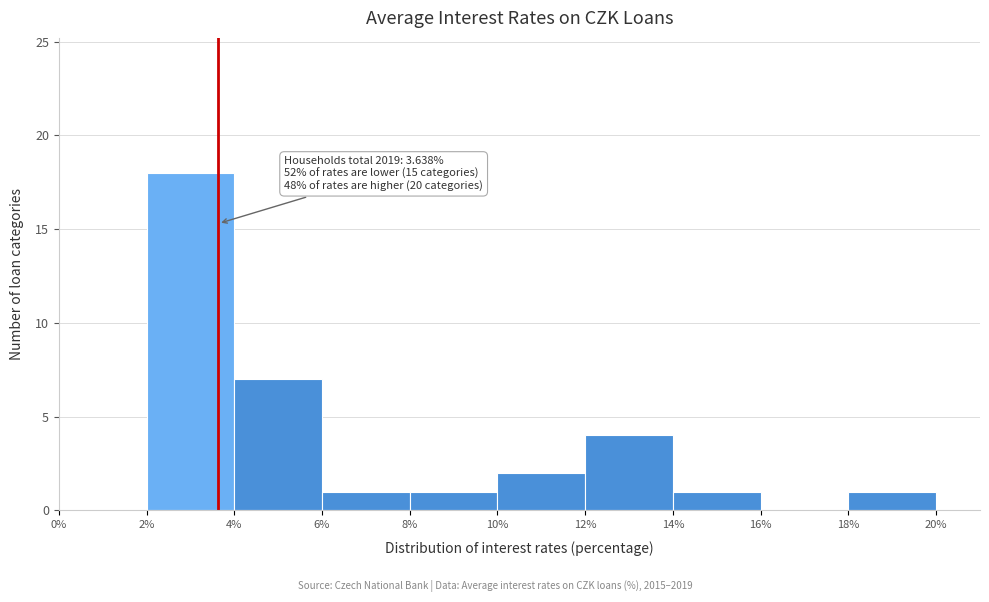

Over which range of the x-axis is the bar tallest?

2% to 4%